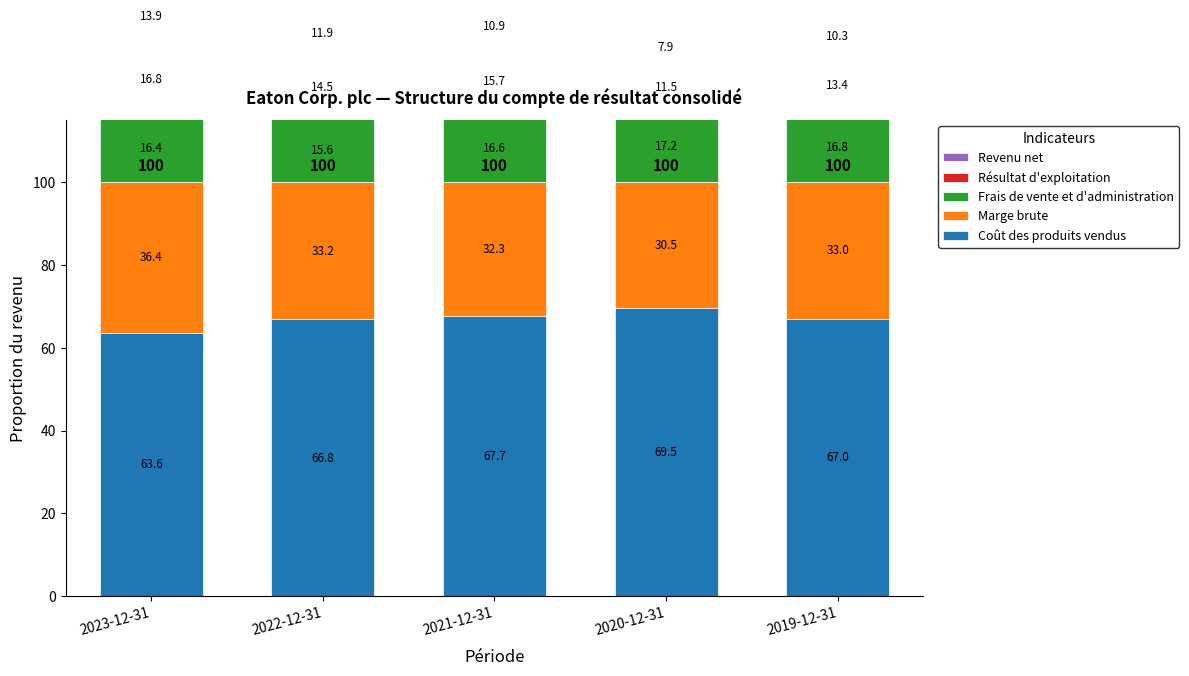

What is the minimum value shown in the chart?

7.9